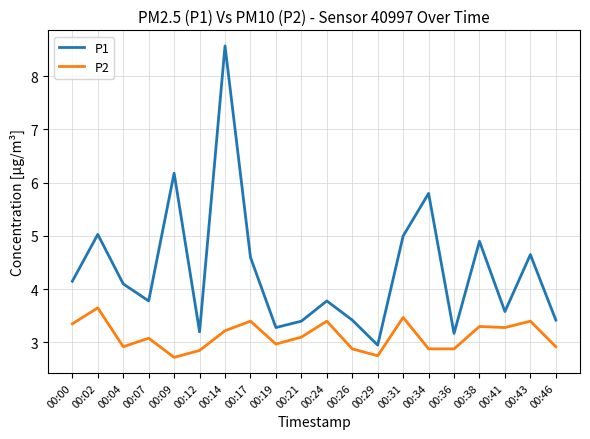

What is the spread (max minus min) of values at 00:38?

1.6